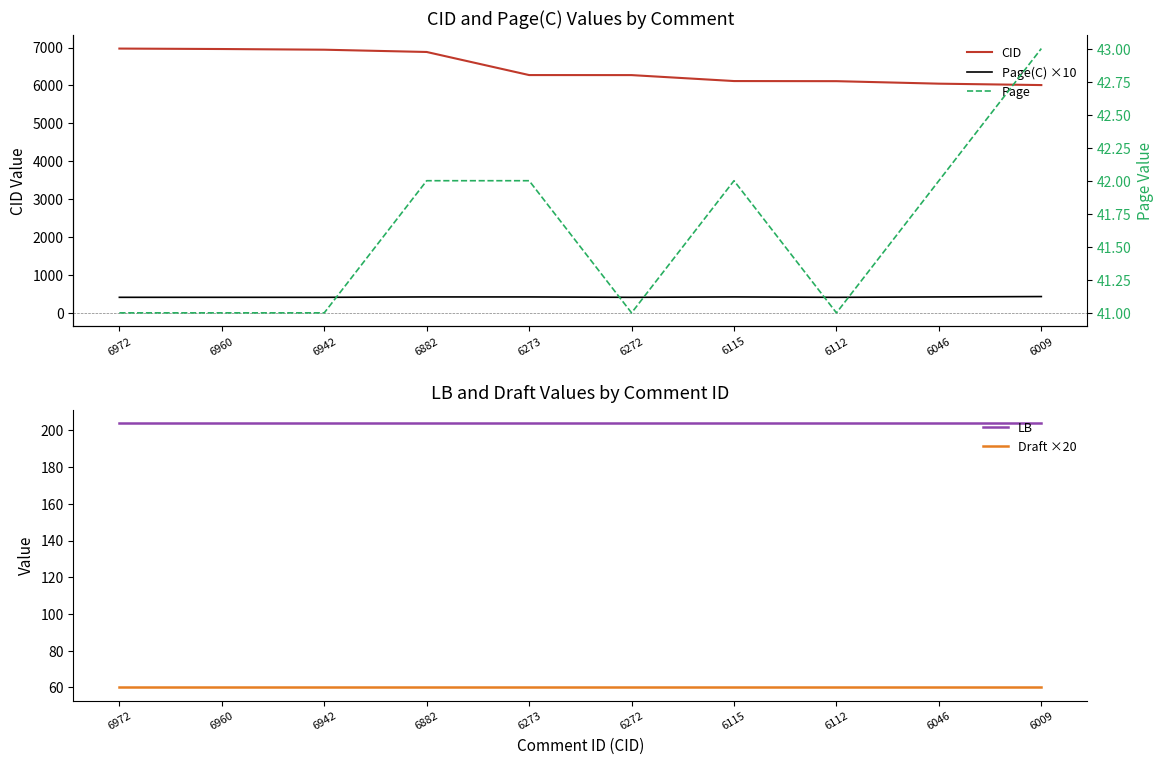

Rank the categories by LB value from lowest to highest.

6972, 6960, 6942, 6882, 6273, 6272, 6115, 6112, 6046, 6009